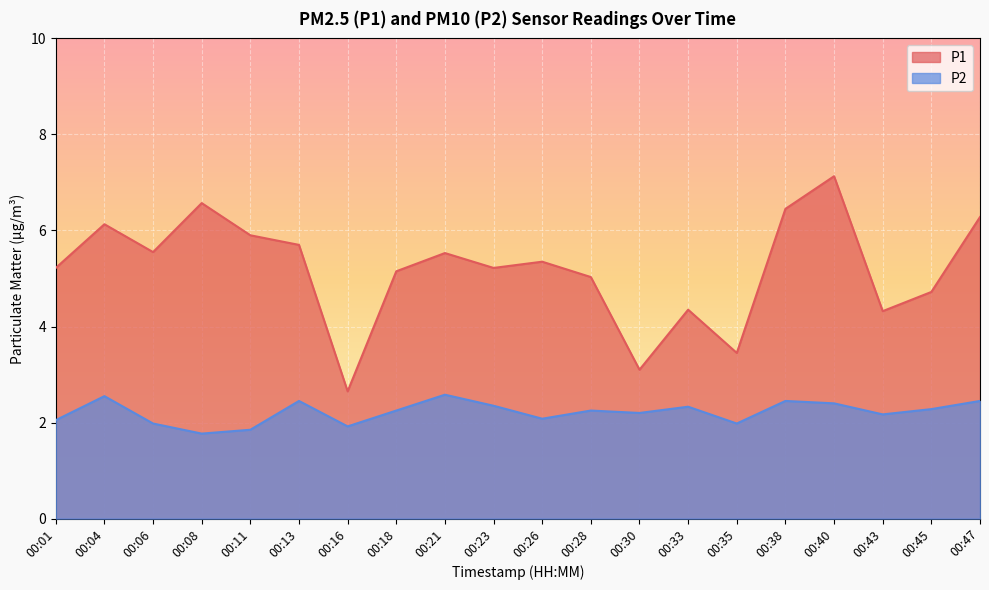

The P2 series shows 2.4 at 00:23. True or false?

True